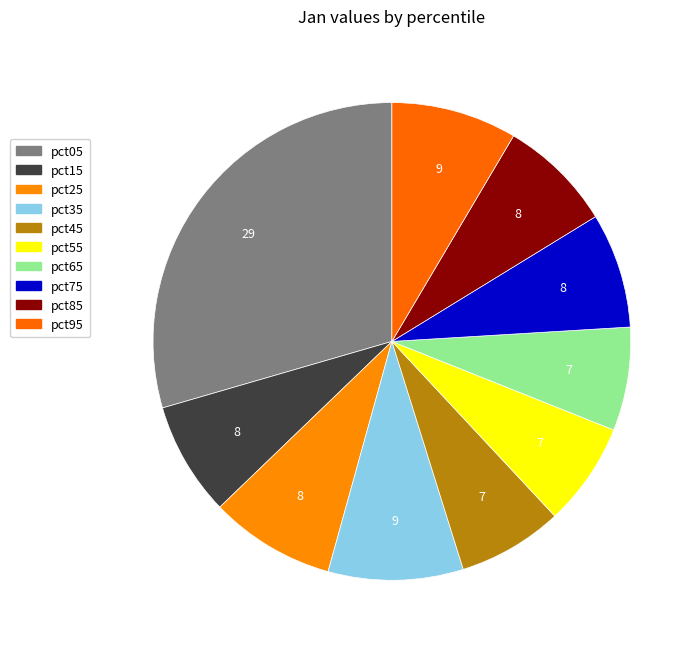

What portion of the pie excludes pct25?

91.5%